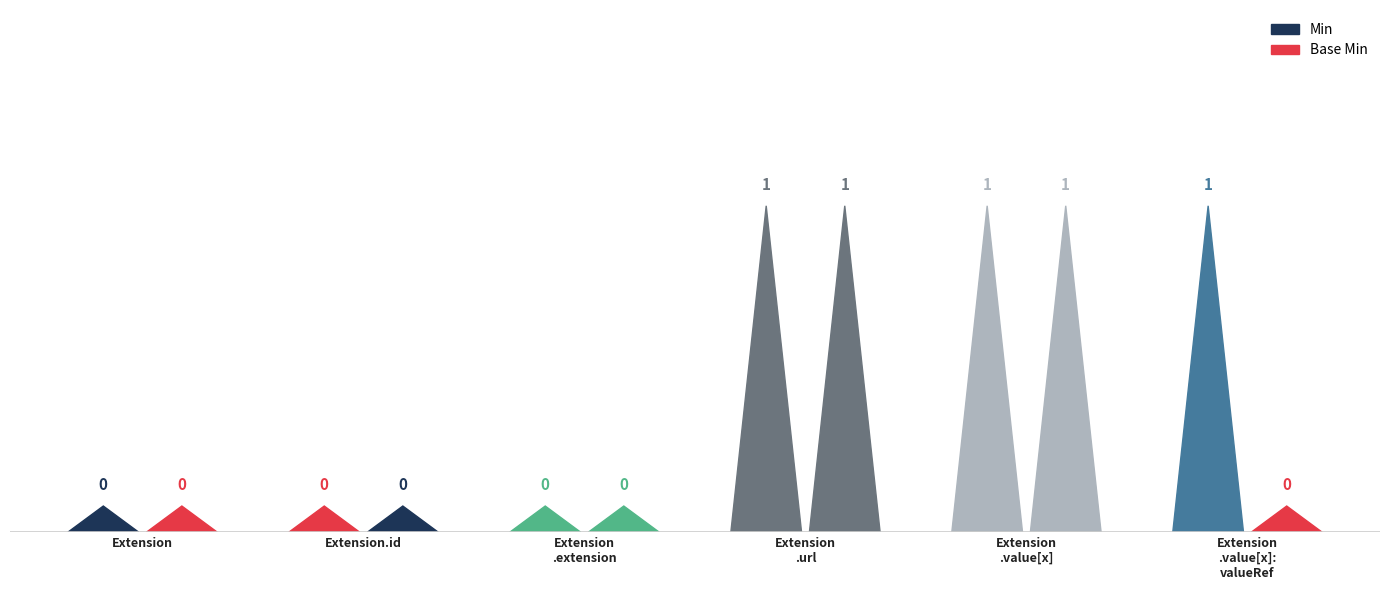

What is the spread (max minus min) of values at Extension.value[x]:valueReference?

1